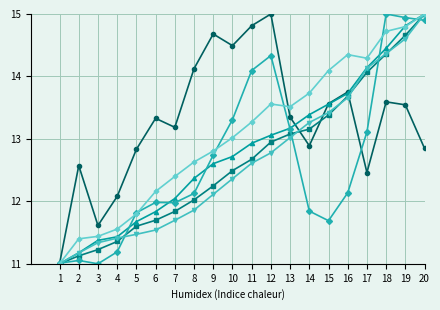

Does the chart have visible grid lines?

Yes